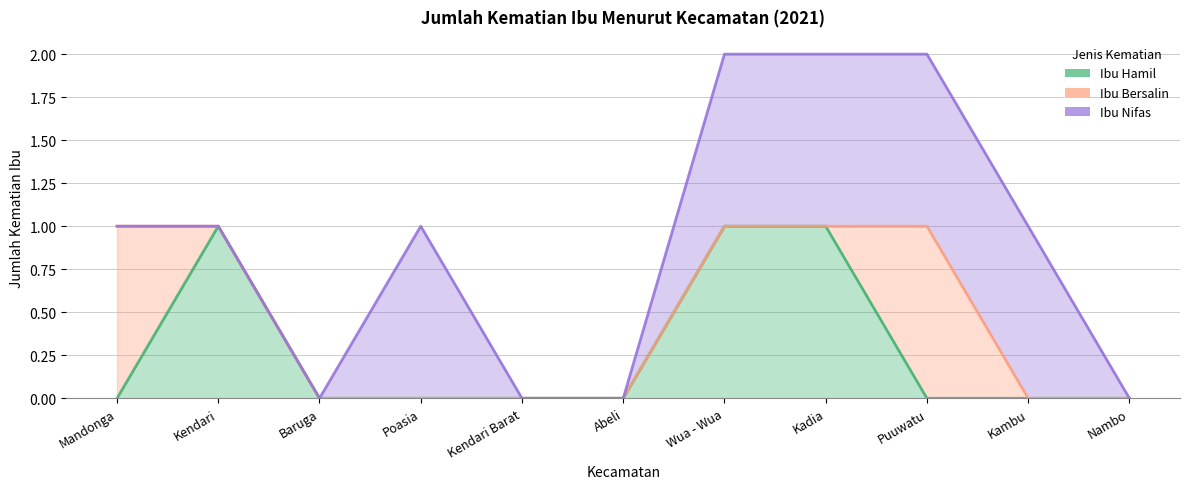

Which series has the widest spread of values?

Ibu Hamil